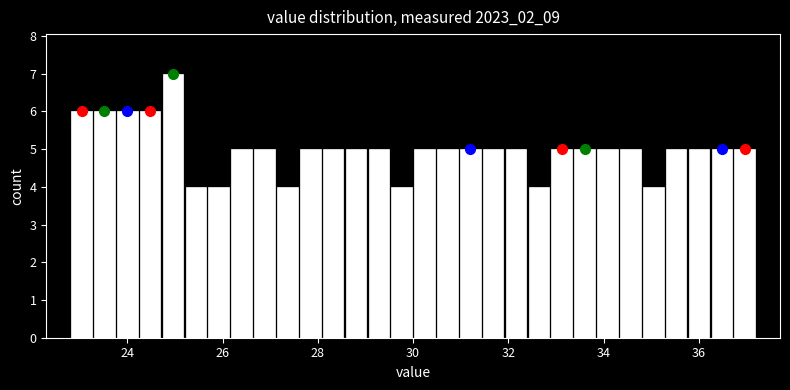

Around what value on the x-axis is the tallest bar? Give the approximate position of its centre, as read against the axis.

25.0